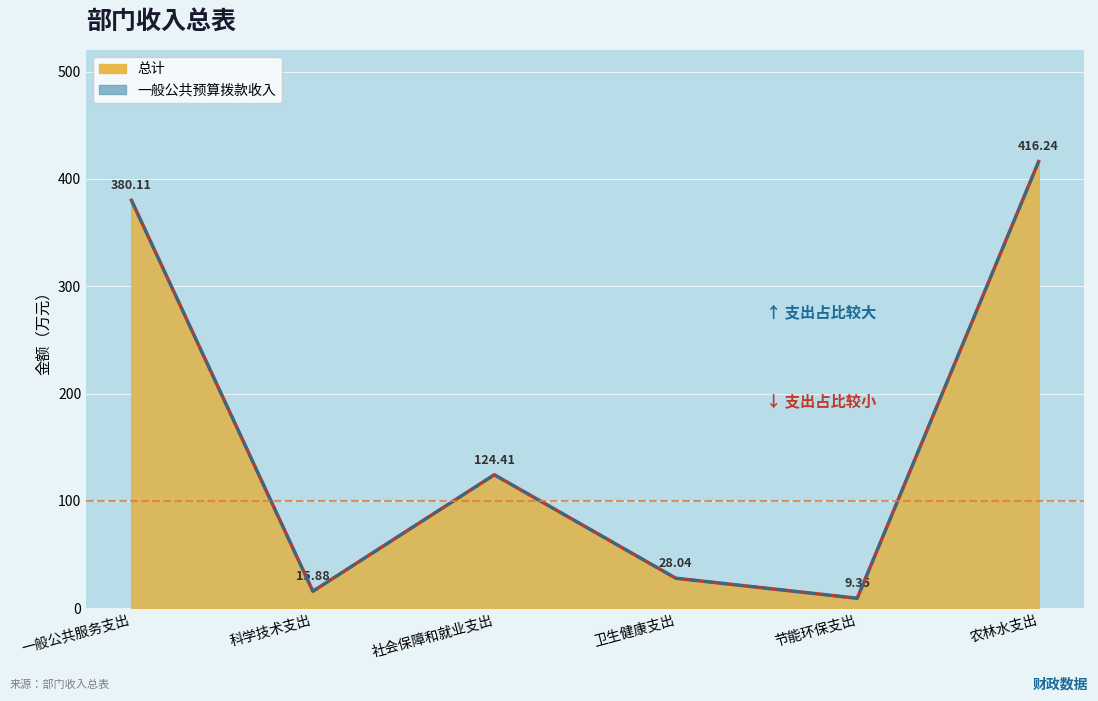

What is the difference between the maximum and minimum values in the 总计 series?

406.9